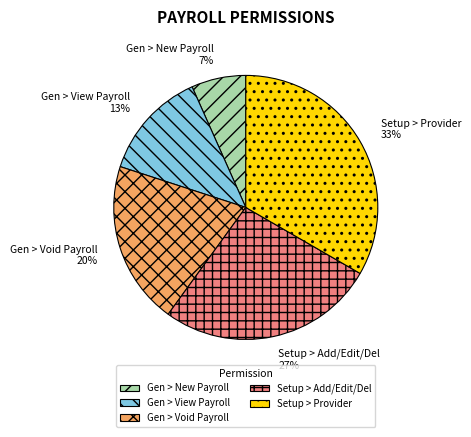

Do Gen > Void Payroll and Gen > New Payroll together represent more than half of the pie?

No